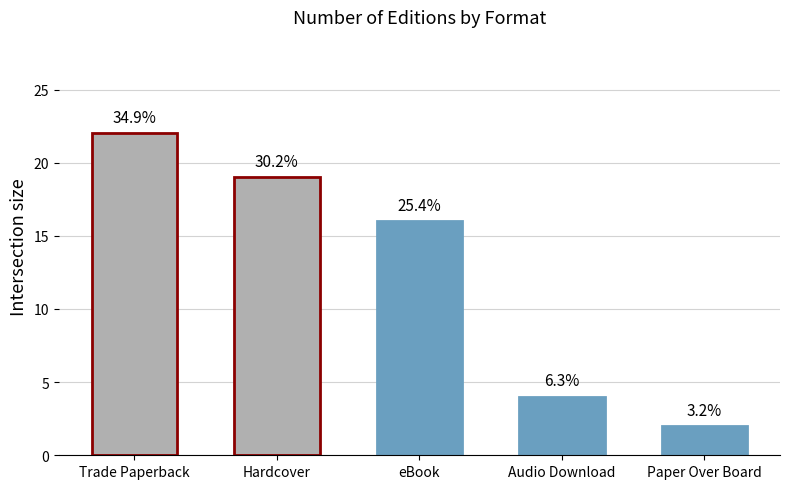

What is the ratio of the value at Trade Paperback to the value at Hardcover?

1.2